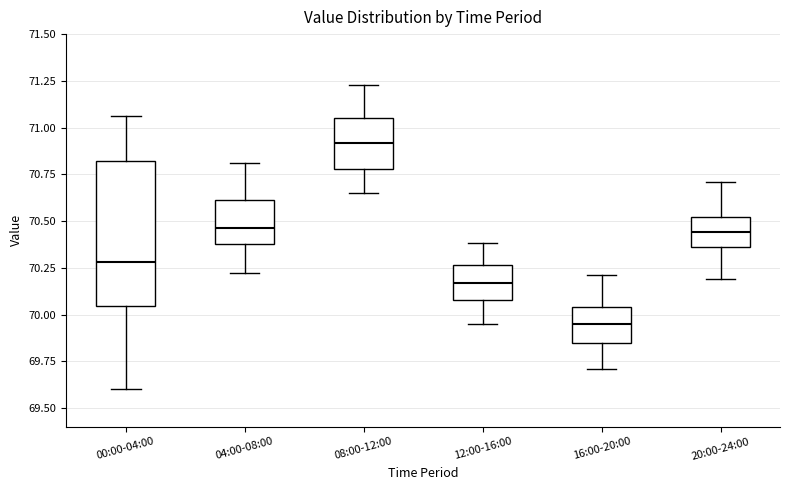

Reading left to right, read every box against the y-axis: the position of its median line, the range the box covers, and the ends of its whiskers. The values are not printed on the chart, so give them approximately, as read against the axis.

00:00-04:00: median 70.30, box 70.05 to 70.80, whiskers 69.60 to 71.05
04:00-08:00: median 70.45, box 70.40 to 70.60, whiskers 70.20 to 70.80
08:00-12:00: median 70.90, box 70.80 to 71.05, whiskers 70.65 to 71.25
12:00-16:00: median 70.15, box 70.10 to 70.25, whiskers 69.95 to 70.40
16:00-20:00: median 69.95, box 69.85 to 70.05, whiskers 69.70 to 70.20
20:00-24:00: median 70.45, box 70.35 to 70.50, whiskers 70.20 to 70.70